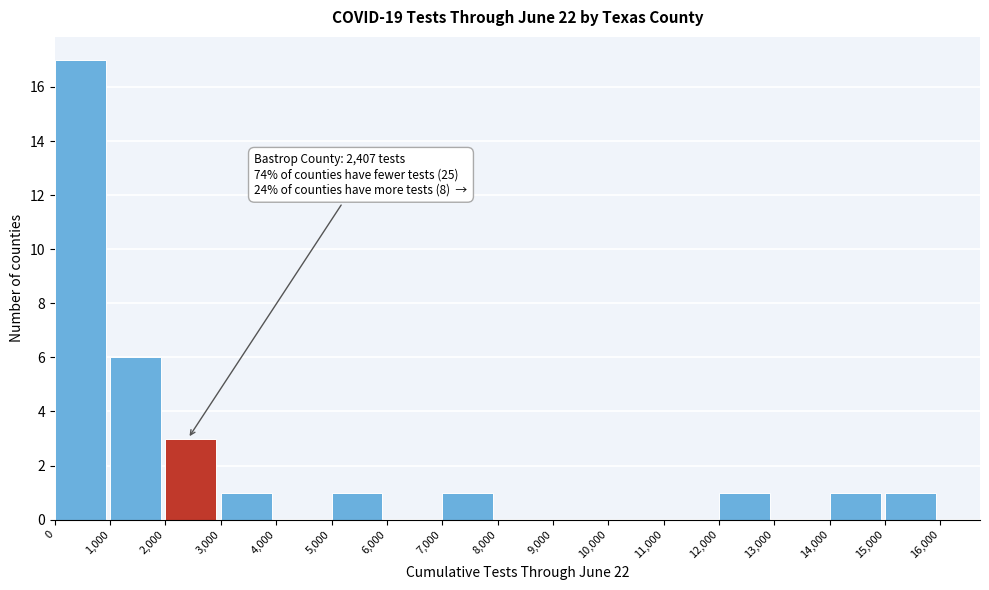

Which range on the x-axis has the tallest bar?

0 to 1,000